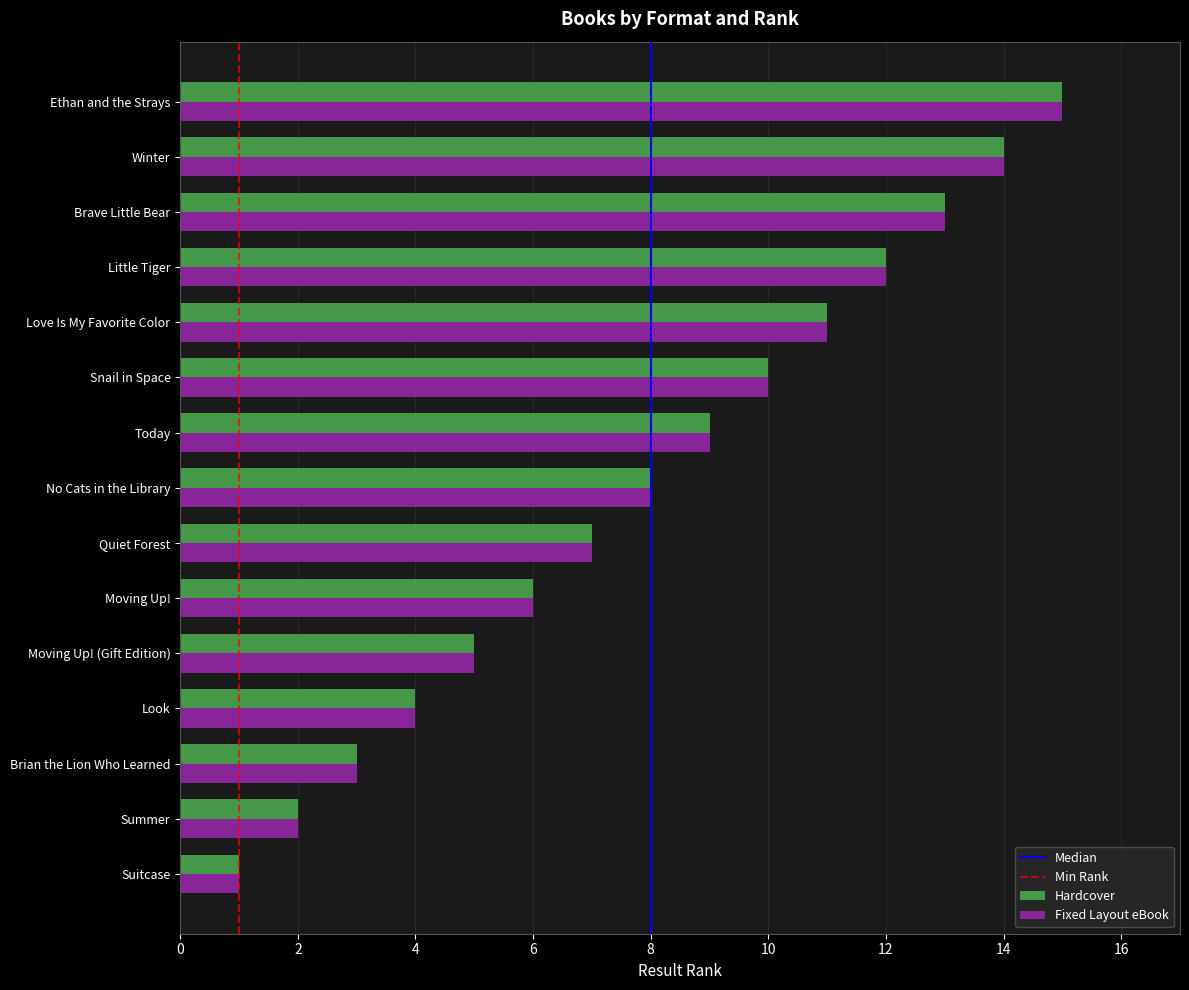

List the labels in order of Hardcover value, smallest first.

Suitcase, Summer, Brian the Lion Who Learned, Look, Moving Up! (Gift Edition), Moving Up!, Quiet Forest, No Cats in the Library, Today, Snail in Space, Love Is My Favorite Color, Little Tiger, Brave Little Bear, Winter, Ethan and the Strays